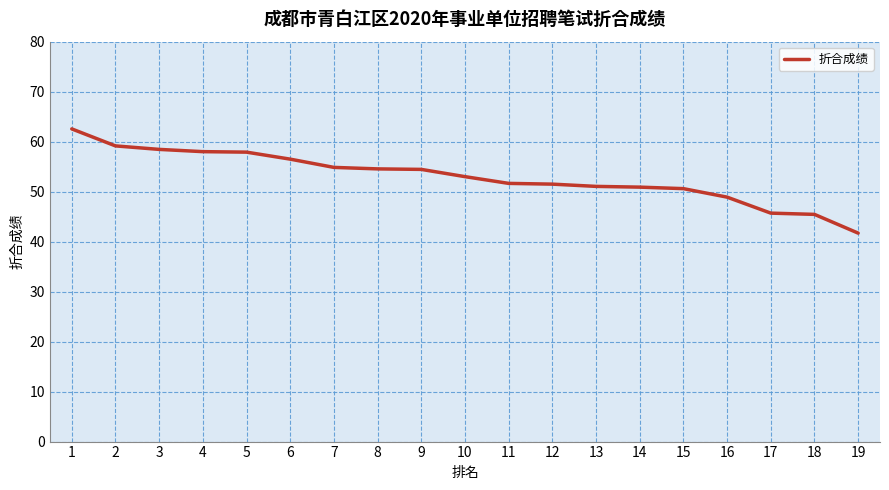

Which has a higher value, 3 or 1?

1